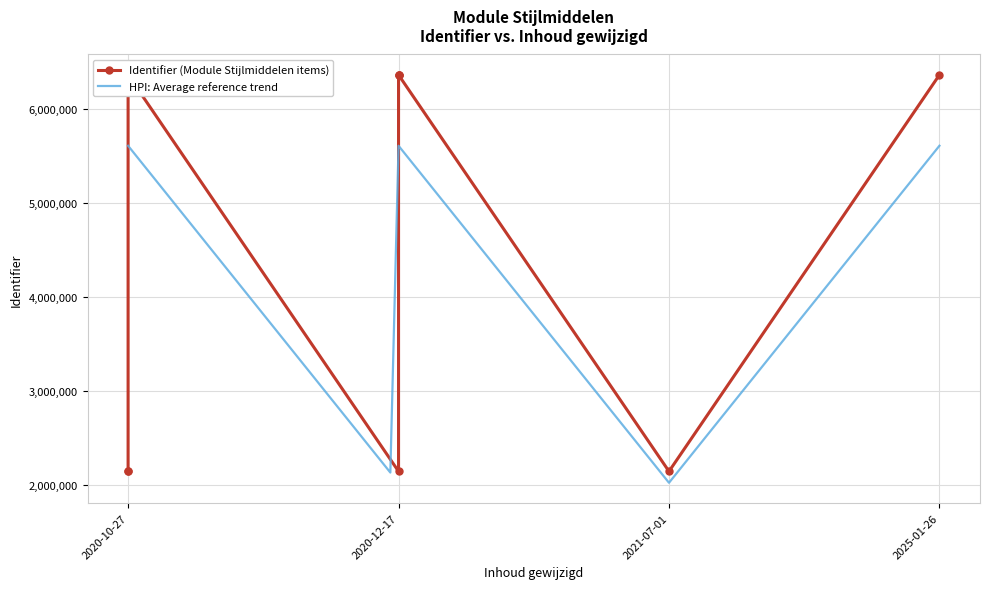

What is the change in value from 2020-10-27 to 2020-12-17?

-4225446